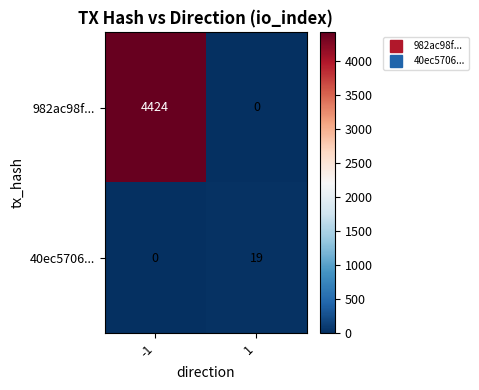

The 982ac98f... series shows 1823 at 1. True or false?

False